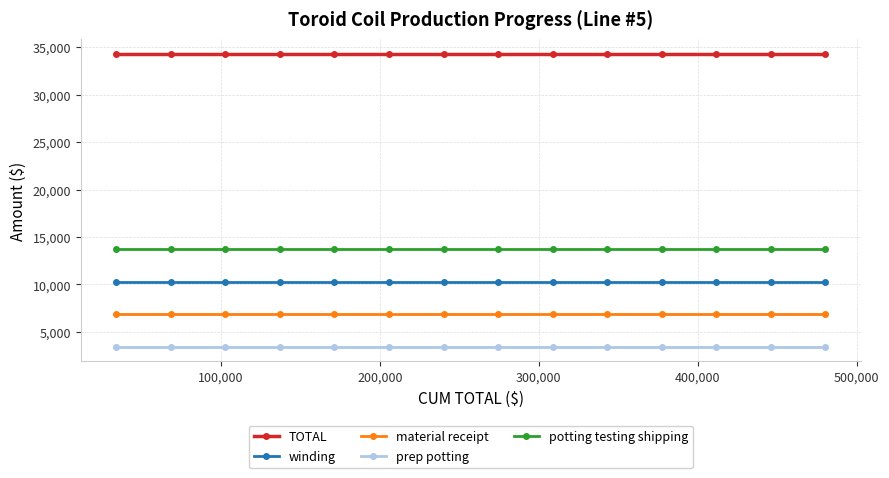

What are all the series names shown in the legend?

TOTAL, winding, material receipt, prep potting, potting testing shipping